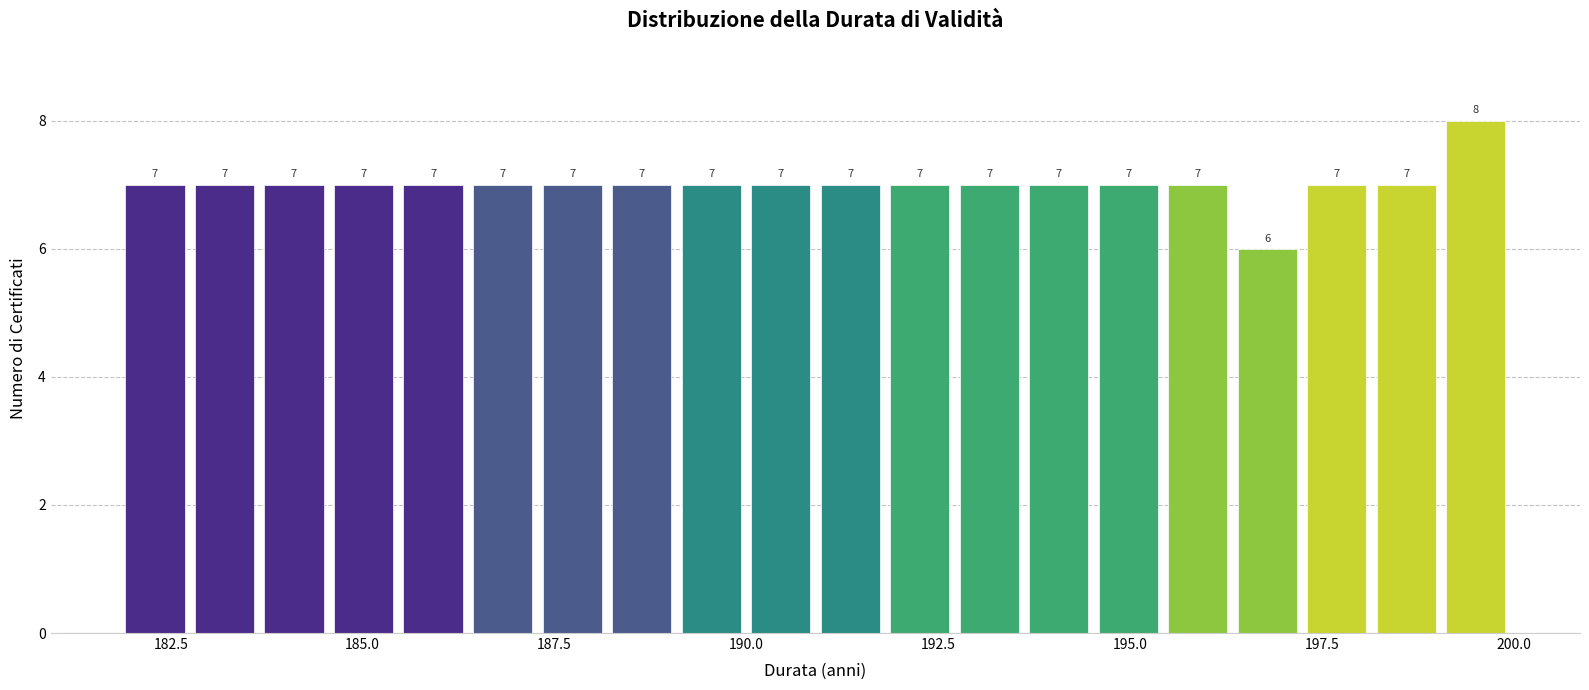

Read against the x-axis, roughly where is the centre of the tallest bar?

199.5